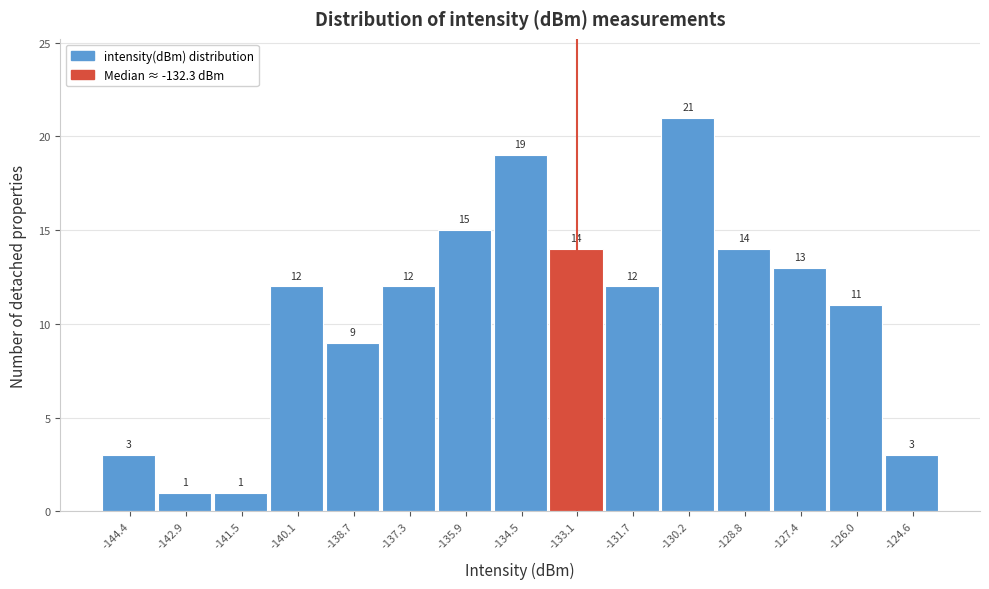

Reading right to left, what are all the values shown in this chart?

-124.6=3	-126.0=11	-127.4=13	-128.8=14	-130.2=21	-131.7=12	-133.1=14	-134.5=19	-135.9=15	-137.3=12	-138.7=9	-140.1=12	-141.5=1	-142.9=1	-144.4=3